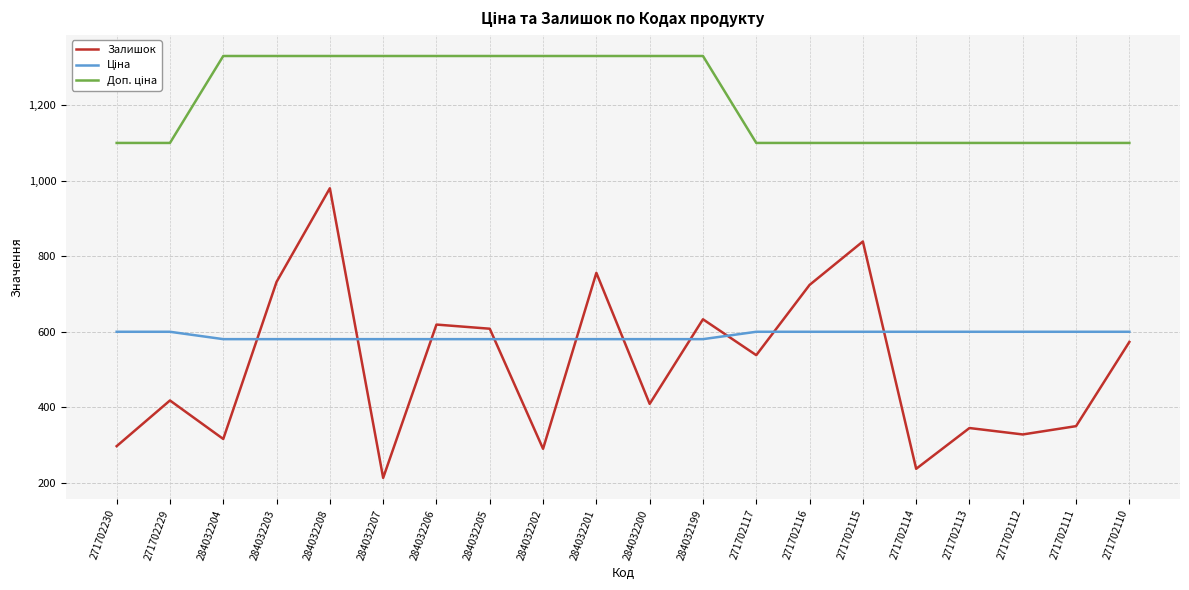

What is the total value across all series at 271702117?

2237.9